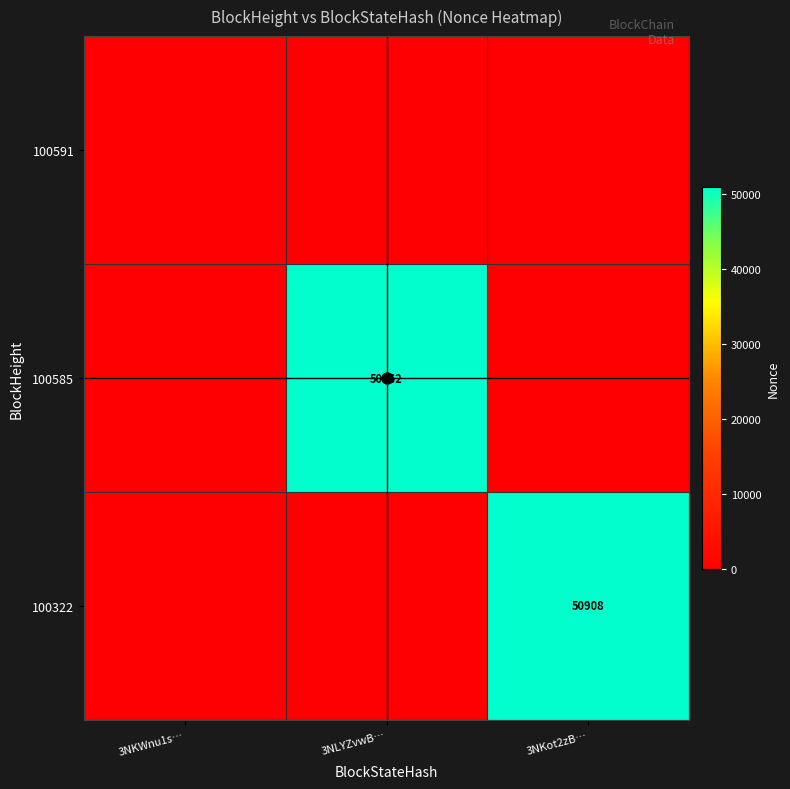

What is the difference between the maximum and minimum values in the 100322 series?

50908